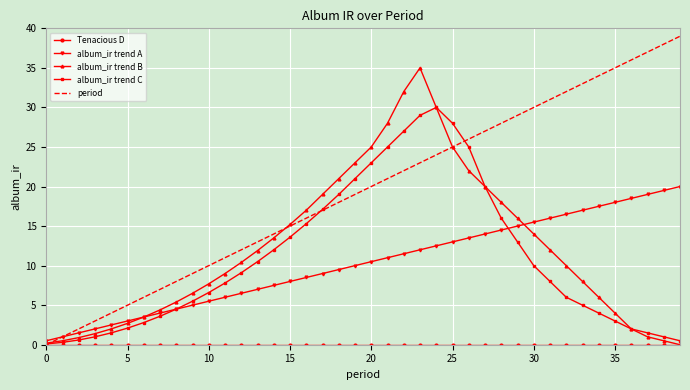

True or false: album_ir trend A and album_ir trend C intersect in this chart.

True